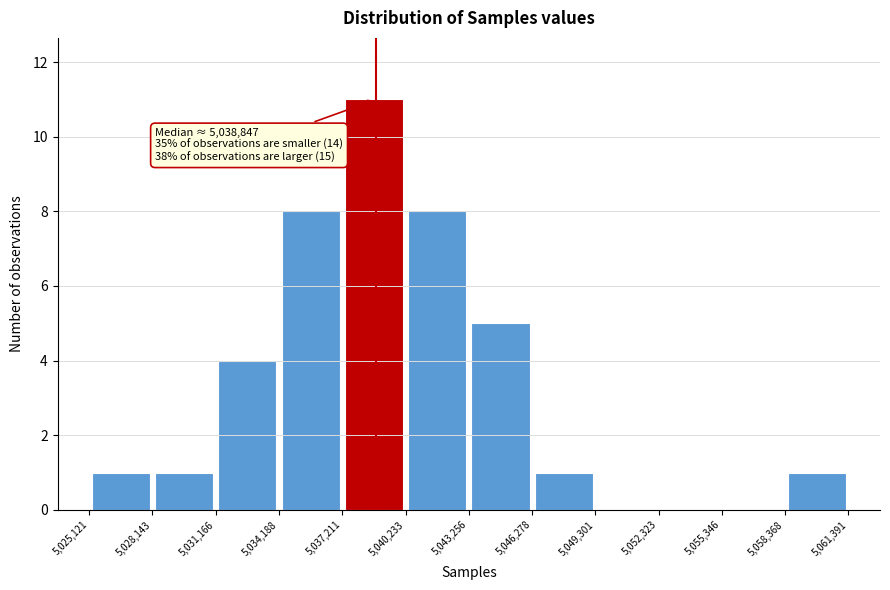

Which range on the x-axis has the tallest bar?

5,037,211 to 5,040,233